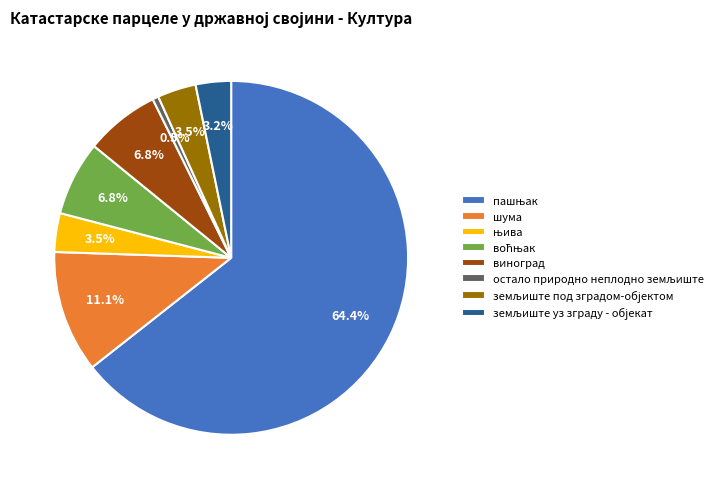

Does виноград account for over 50% of the chart?

No